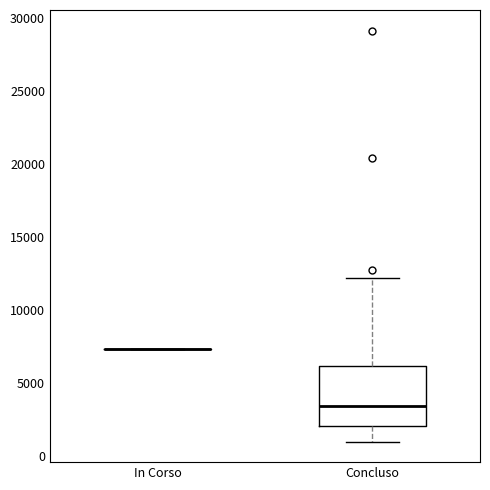

Which box is the tallest, from its lower edge to its upper edge?

Concluso